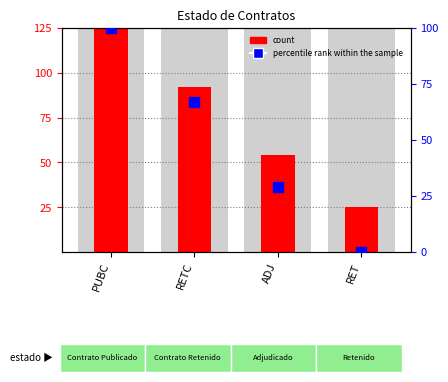

What is the sum of the values at RET and PUBC?

150